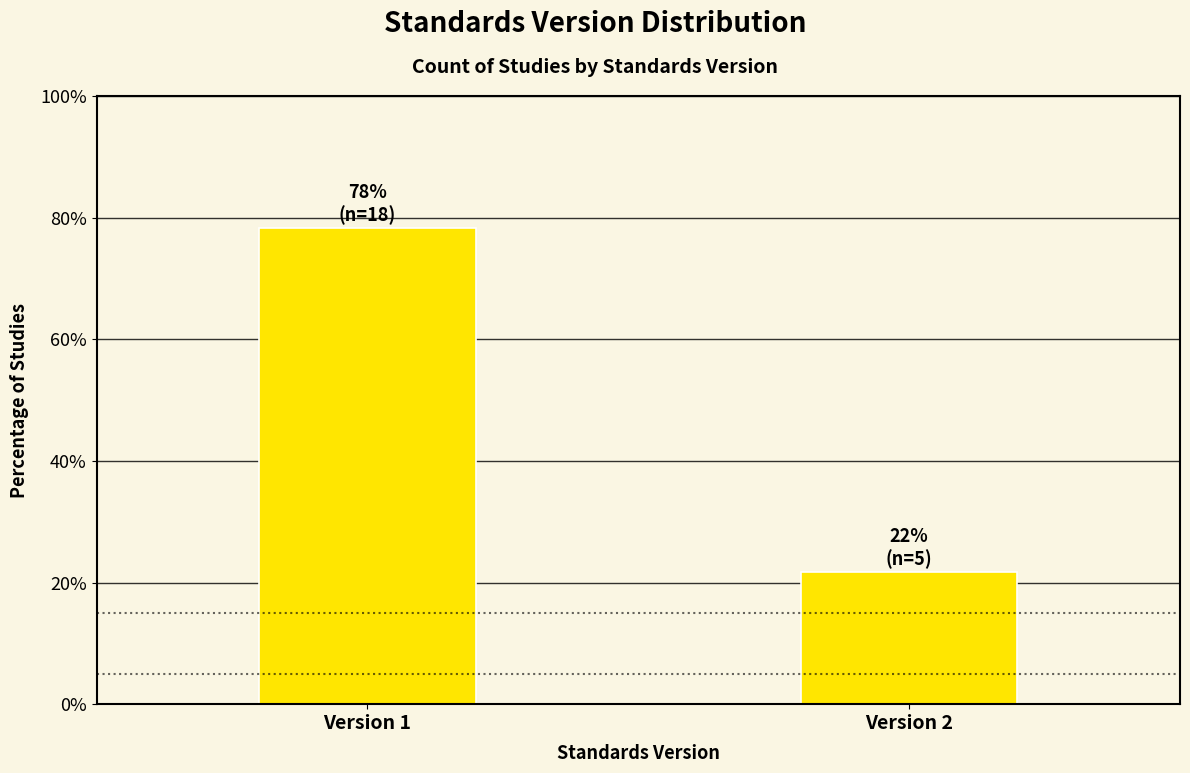

Reading left to right, transcribe all the data shown in this chart.

78.3	21.7